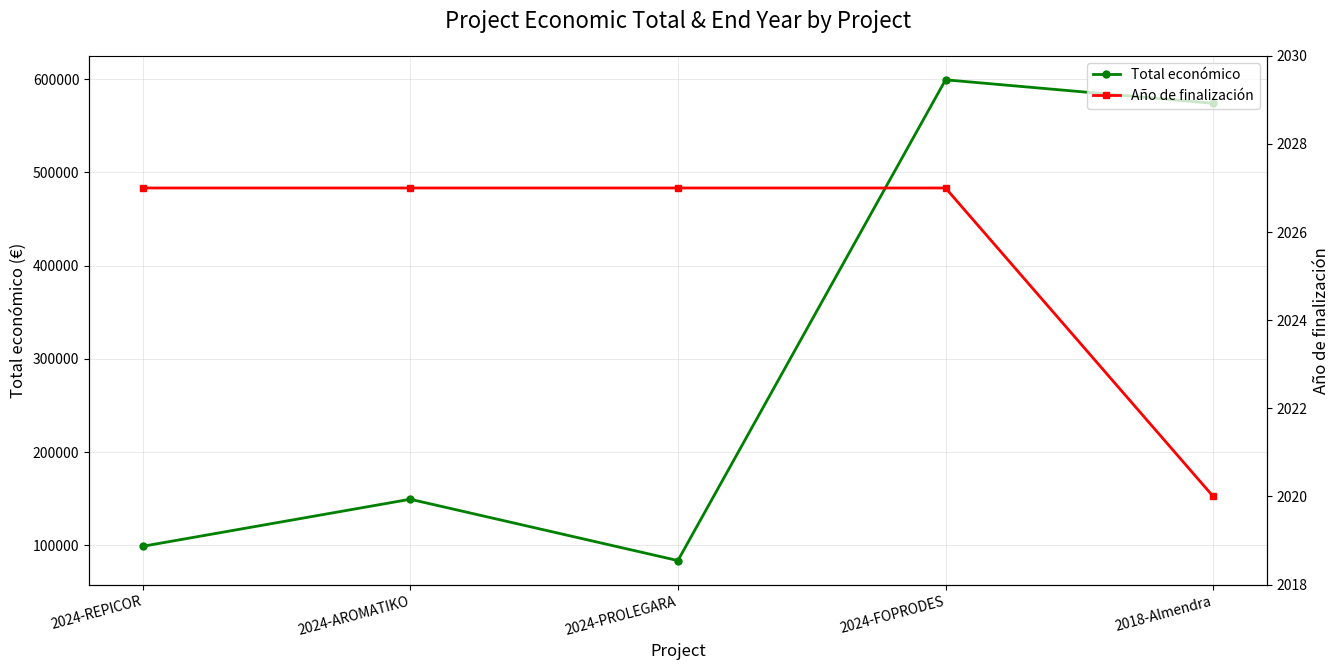

Rank the series at 2018-Almendra from highest to lowest value.

Total económico, Año de finalización